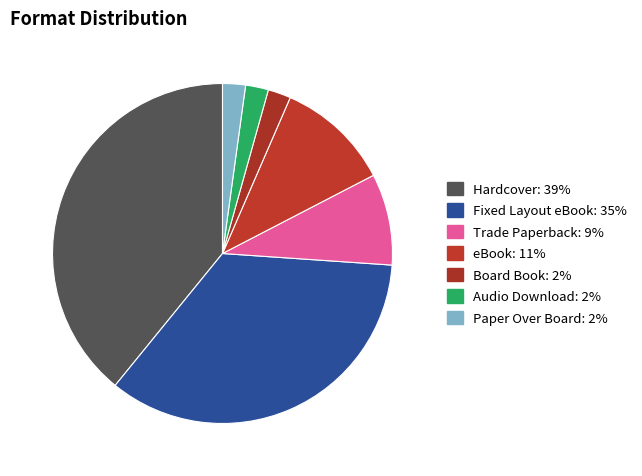

Combined, do Audio Download and Trade Paperback account for over 50%?

No